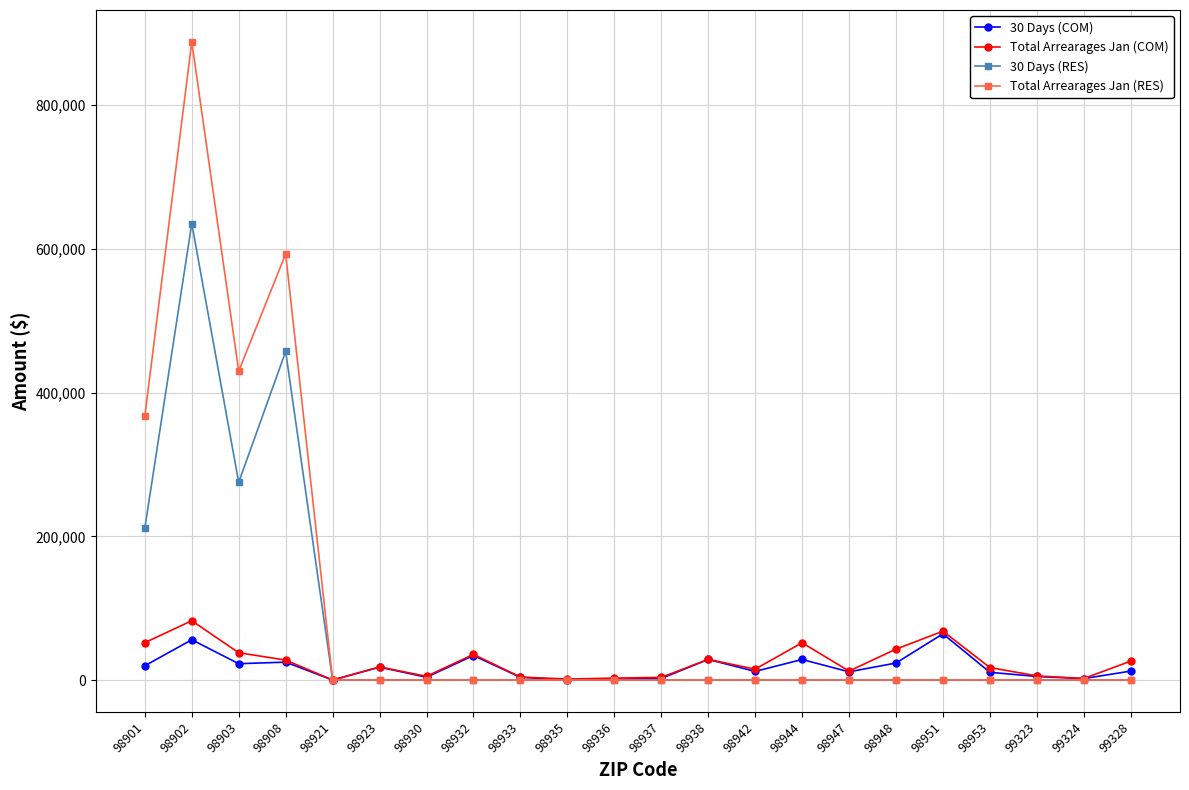

Rank the series by their maximum value, from highest to lowest.

Total Arrearages Jan (RES), 30 Days (RES), Total Arrearages Jan (COM), 30 Days (COM)